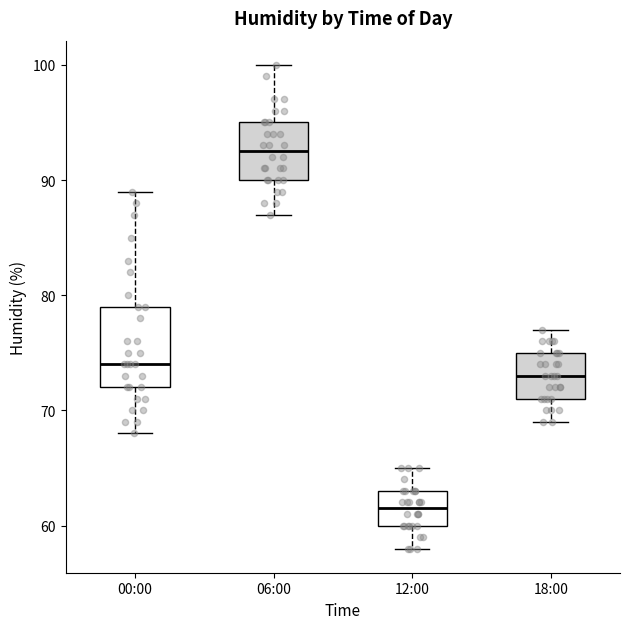

Where does the lower whisker of the box for 12:00 end on the y-axis? The values are not printed on the chart, so give them approximately, as read against the axis.

58